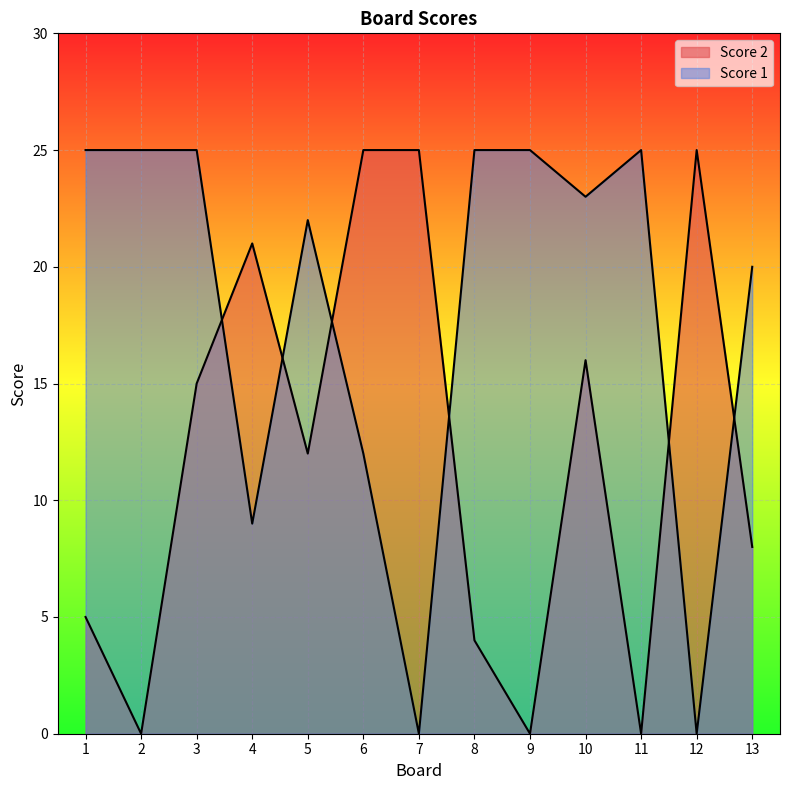

In Score 1, how many points are higher than both neighbors (excluding endpoints)?

2